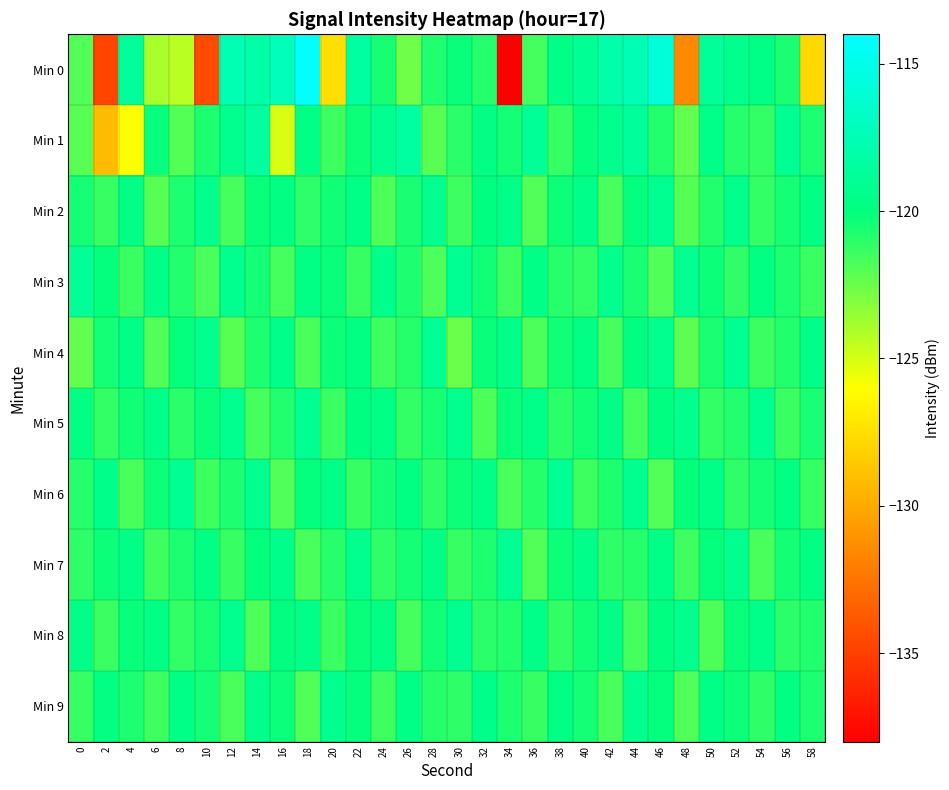

At how many categories does at least one series exceed -123?

30